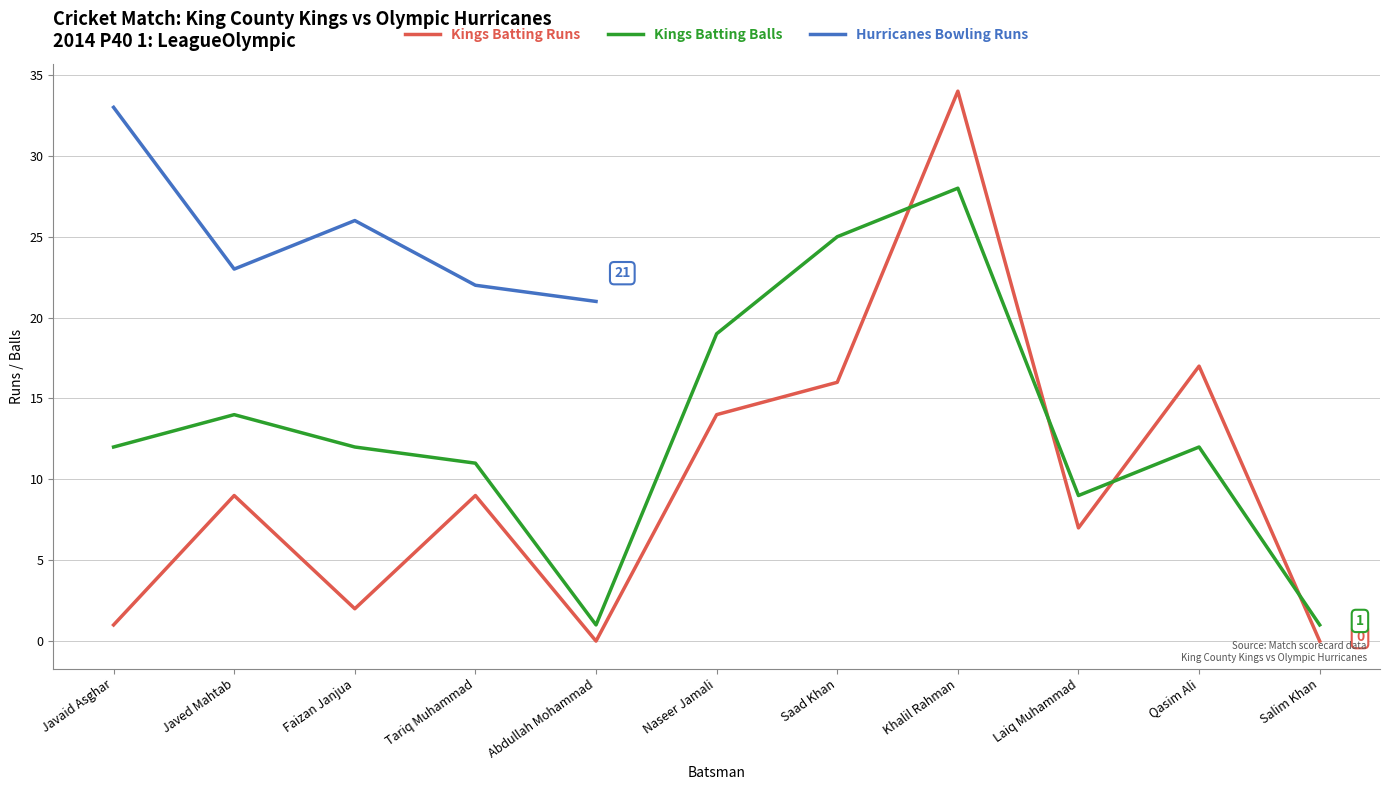

Does the chart display data point markers on the line(s)?

No